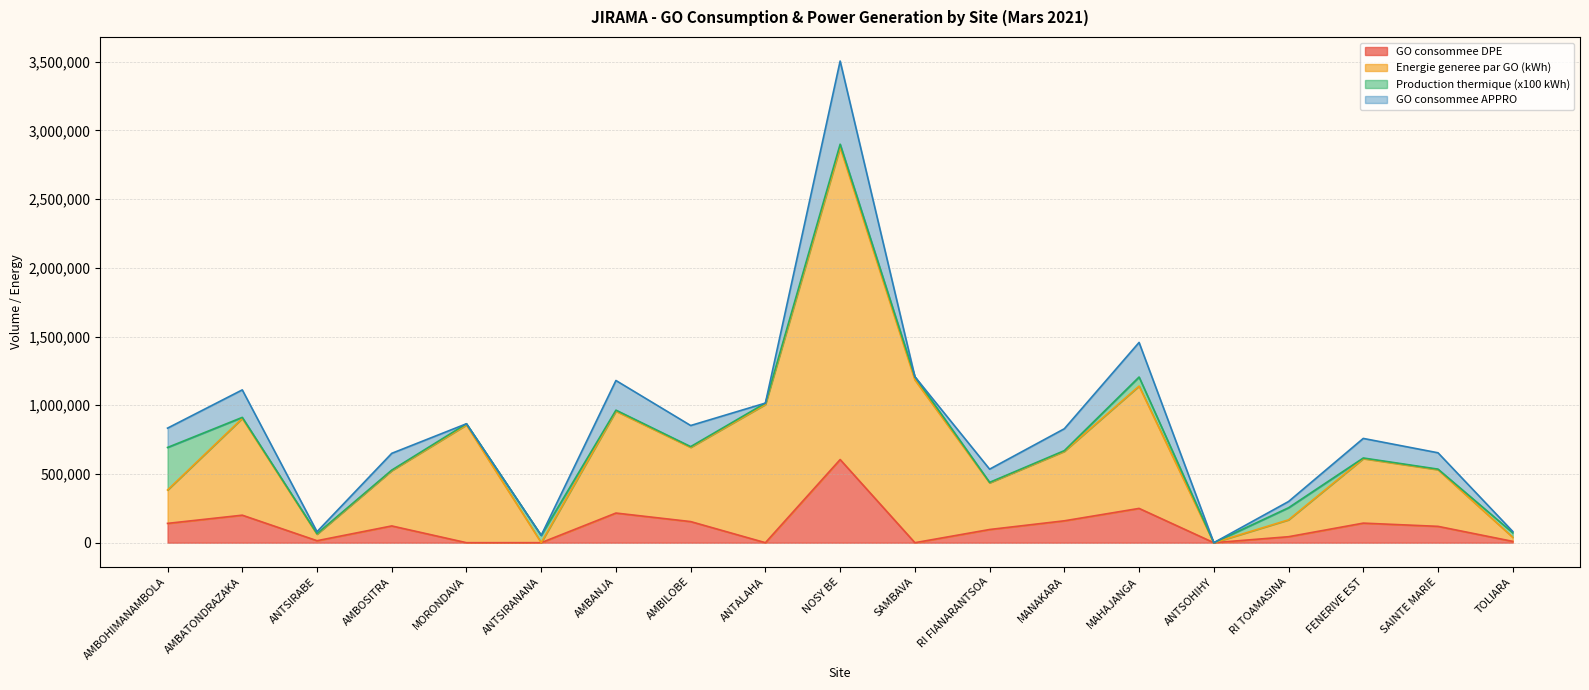

How many values in the Energie generee par GO series are below 611516?

9